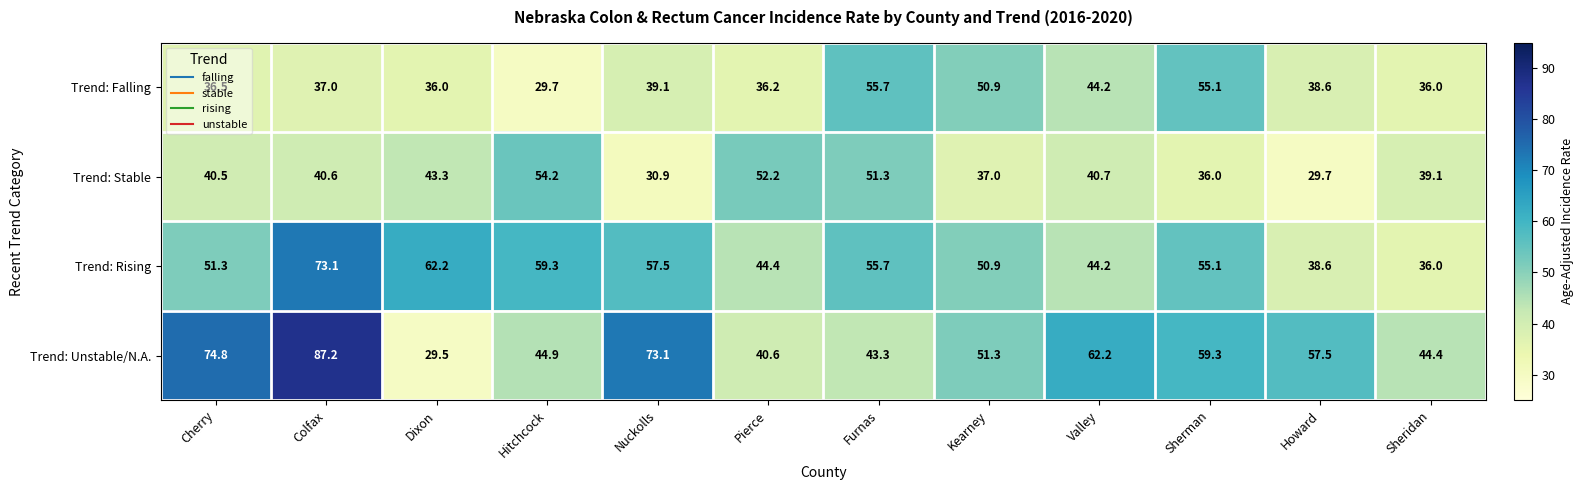

How many values in the Trend: Stable series are below 40?

5